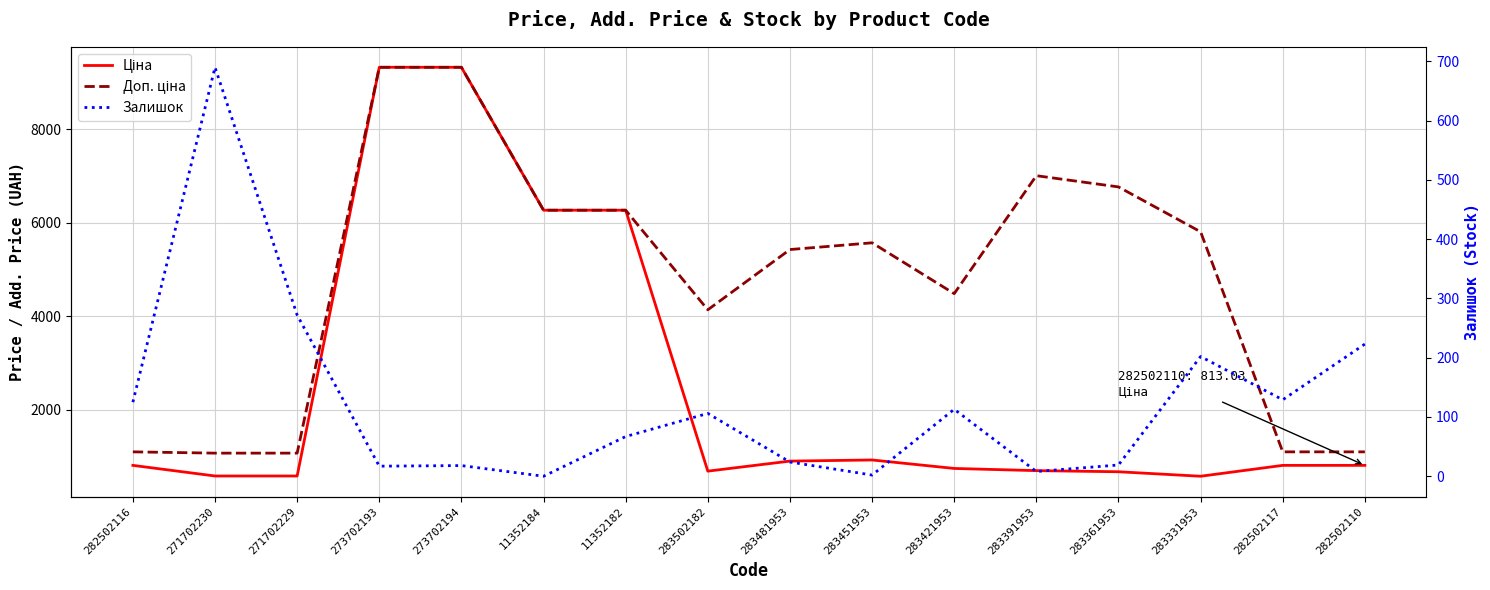

What is the value of the Ціна point at the 5th from the left?

9321.4